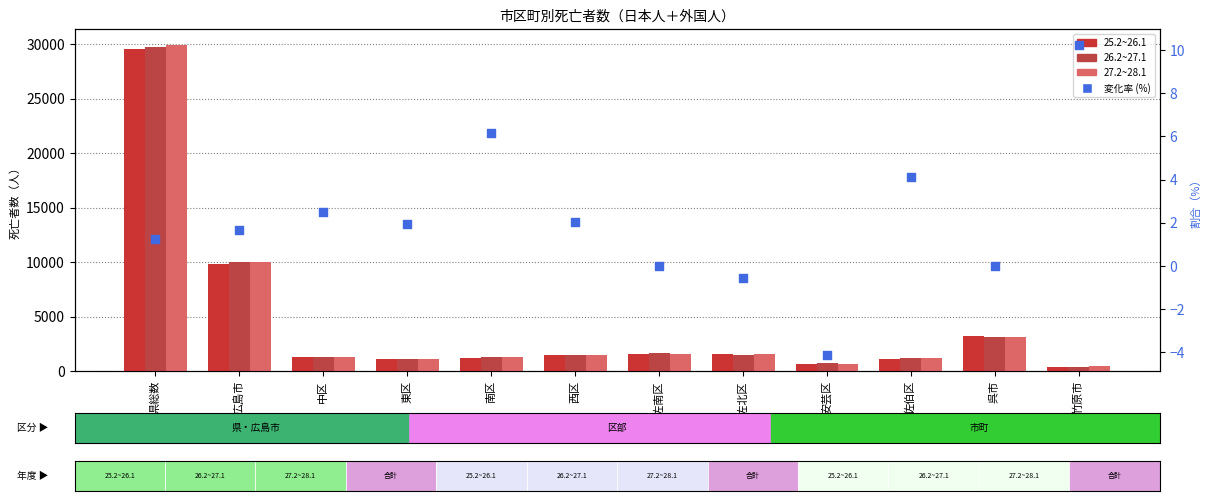

Which series has the largest total across all categories?

27.2~28.1